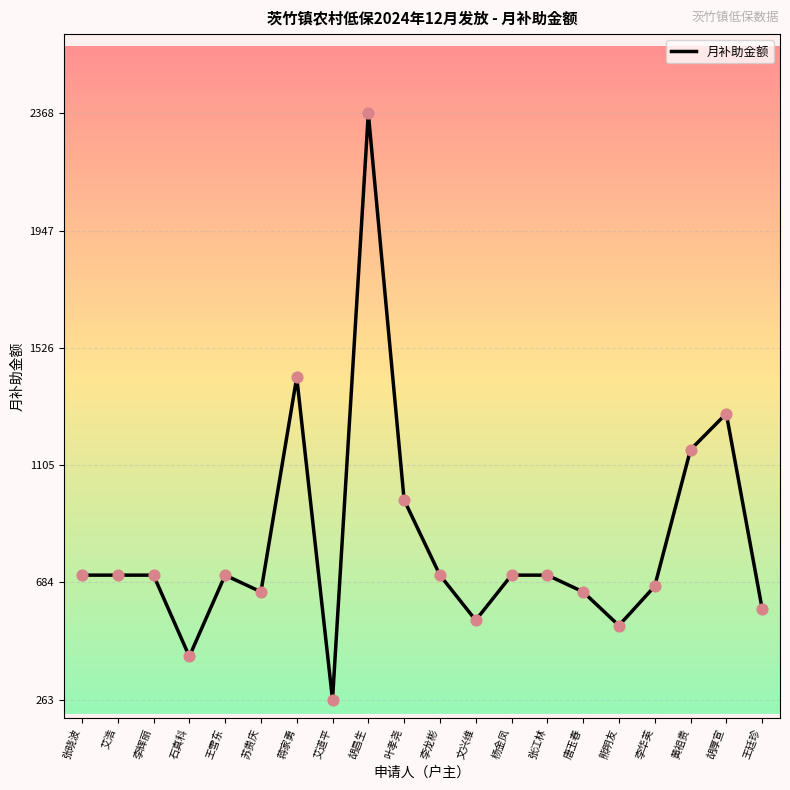

What is the change in value from 艾浩 to 唐玉春?

-60